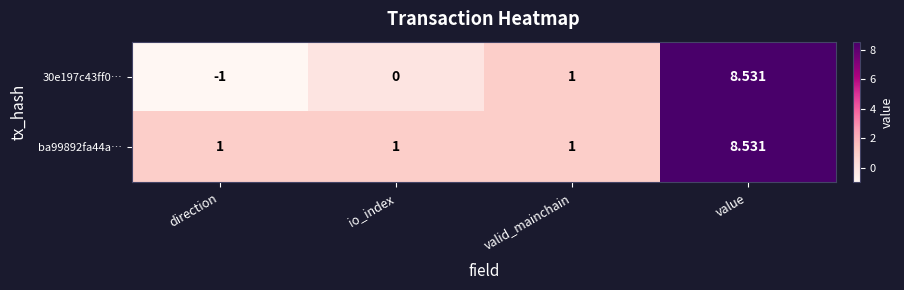

Which series changed the most between direction and io_index?

30e197c43ff0…